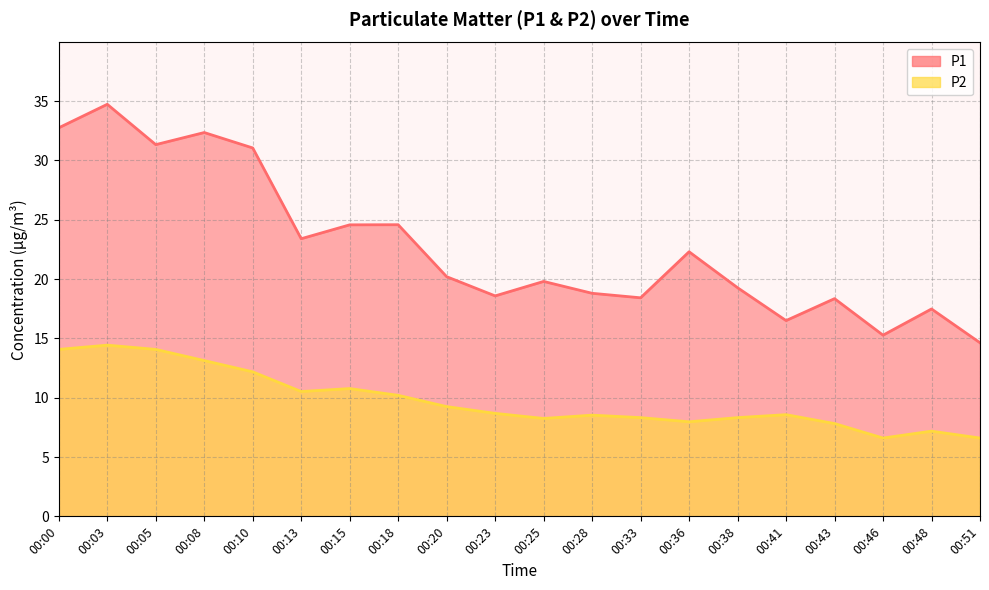

What is the difference between the second highest and minimum values in the P2 series?

7.5